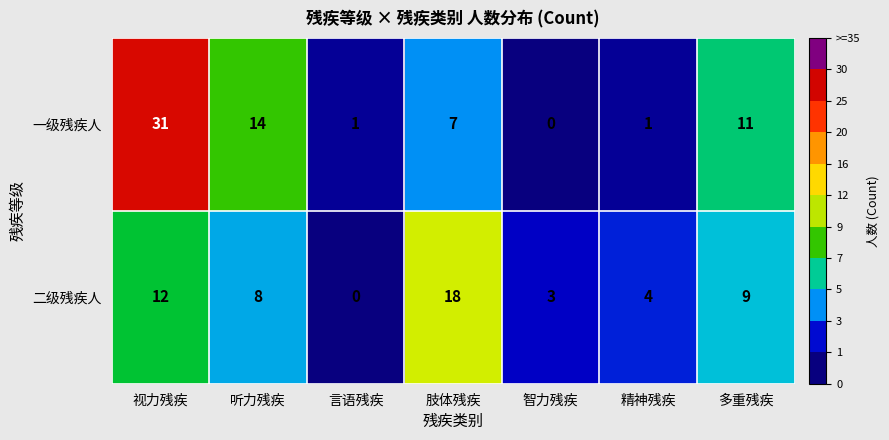

What is the maximum value shown in the chart?

31